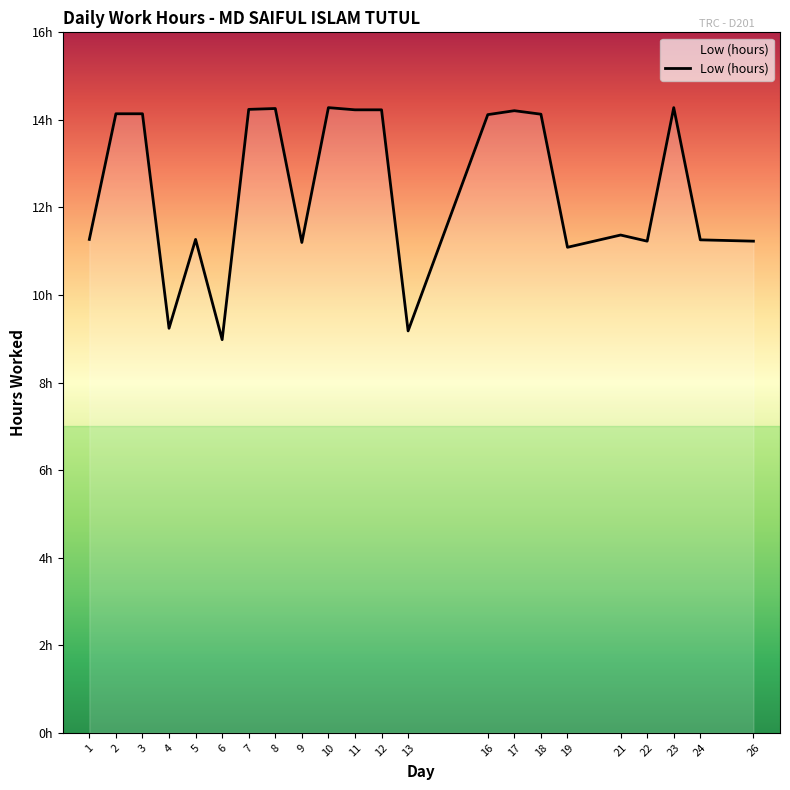

True or false: there are more than 2 points higher than both neighbors.

True